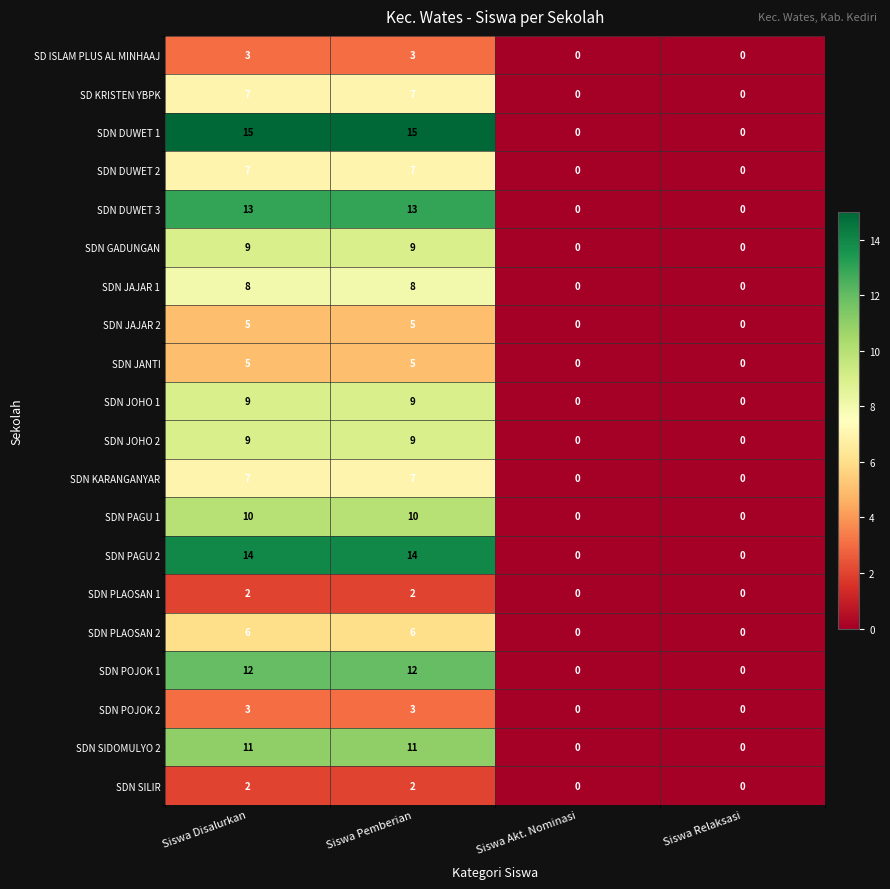

What is the difference between the second highest and minimum values in the SDN JAJAR 1 series?

8